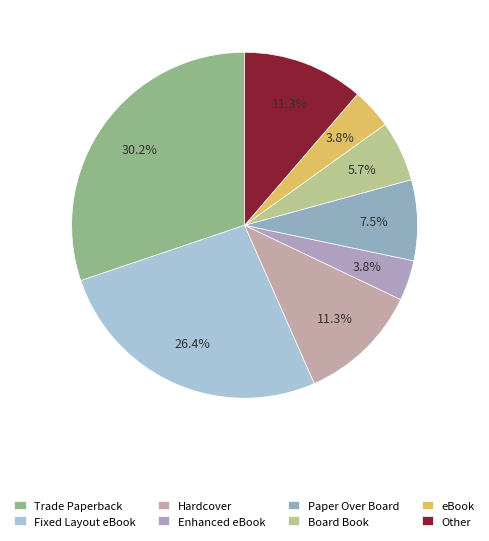

Combined, what portion of the pie is Fixed Layout eBook and eBook?

30.2%